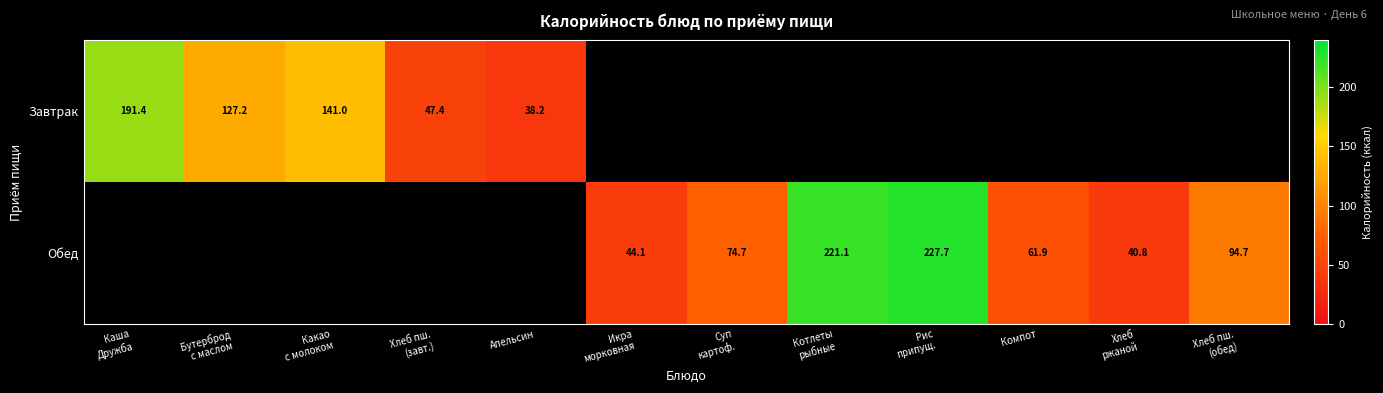

Between Рис припущ. and Хлеб пш. (обед), which series saw the biggest shift?

Обед